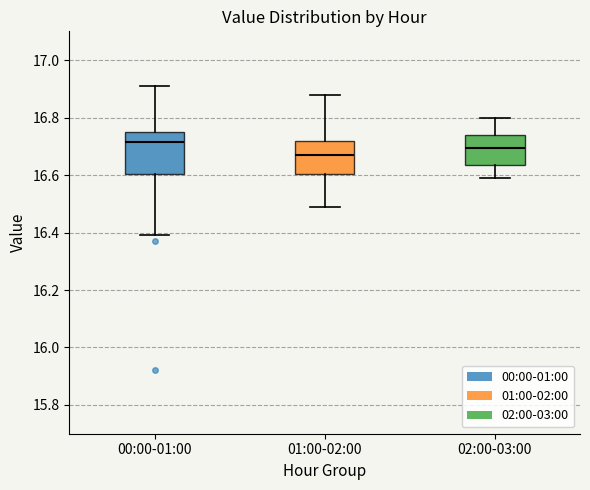

Comparing the boxes themselves (not the whiskers), which one is the tallest?

00:00-01:00